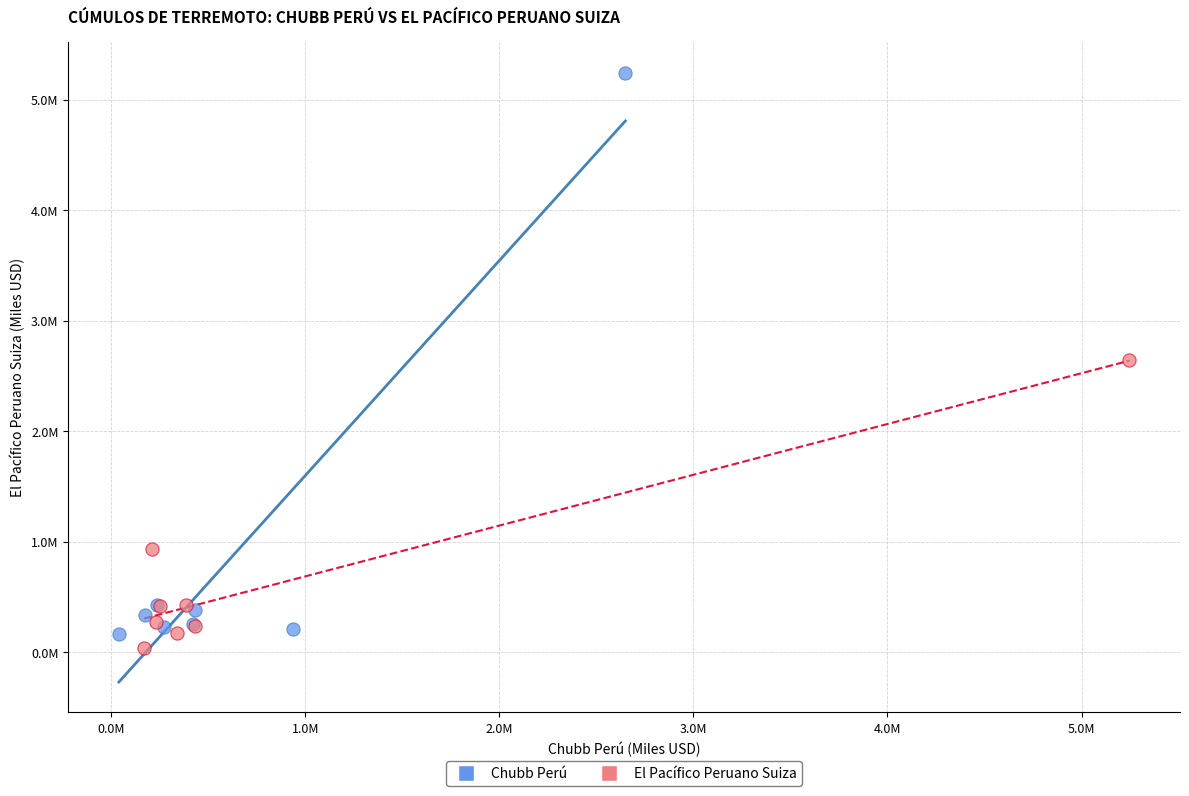

What are all the series names shown in the legend?

Chubb Perú, El Pacífico Peruano Suiza